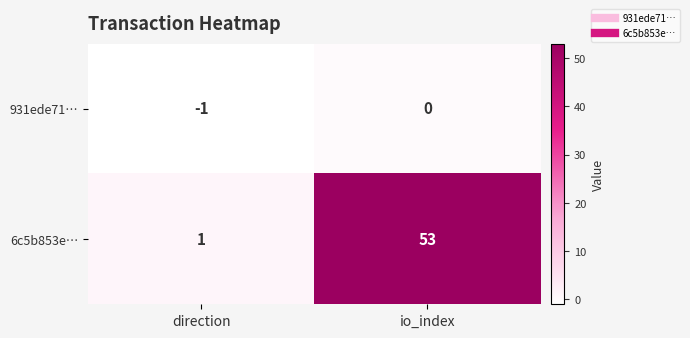

Which category has the lowest value across all series?

direction